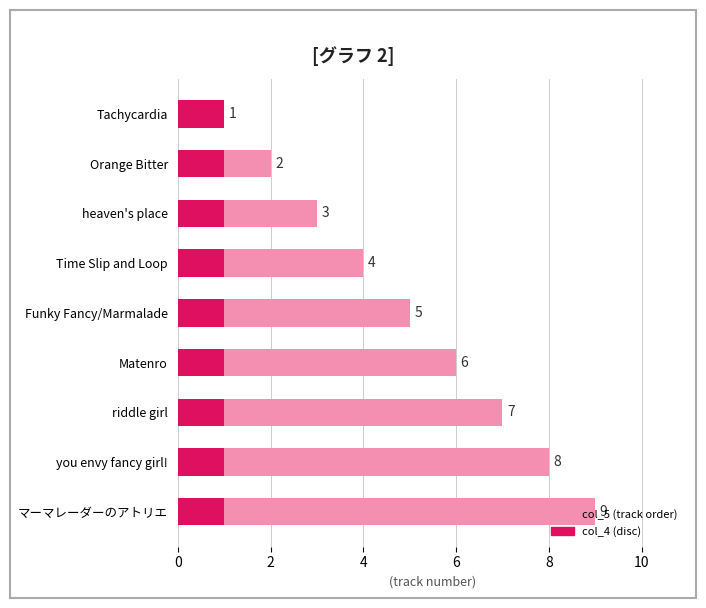

How many bars are there in each group?

2